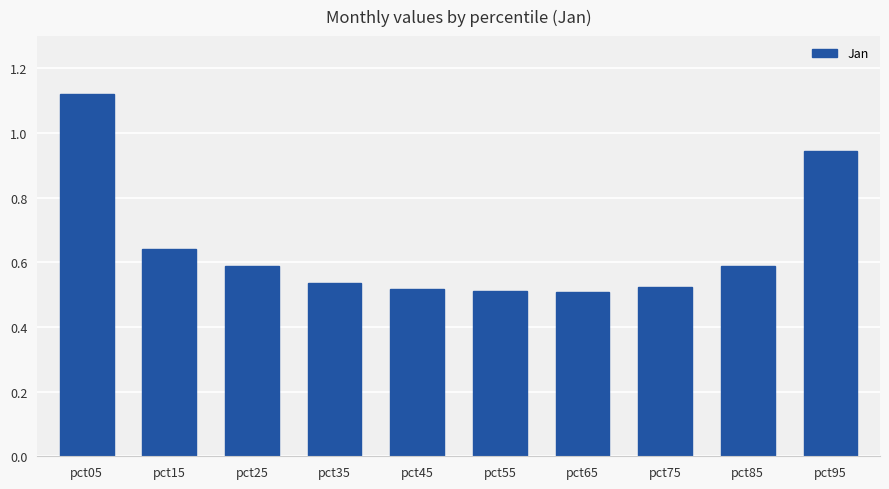

What is the change in value from pct35 to pct95?

+0.4